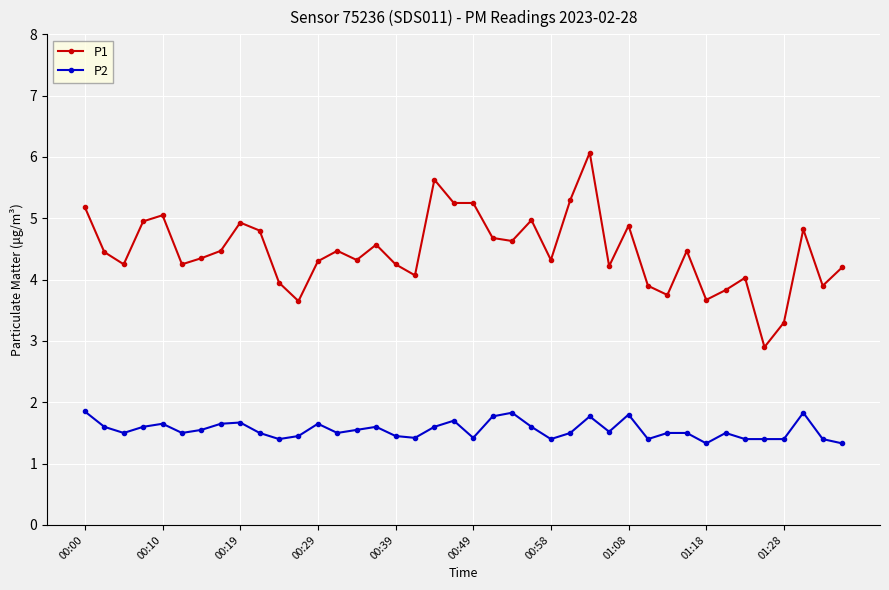

What is the highest value of the P1 series?

6.1